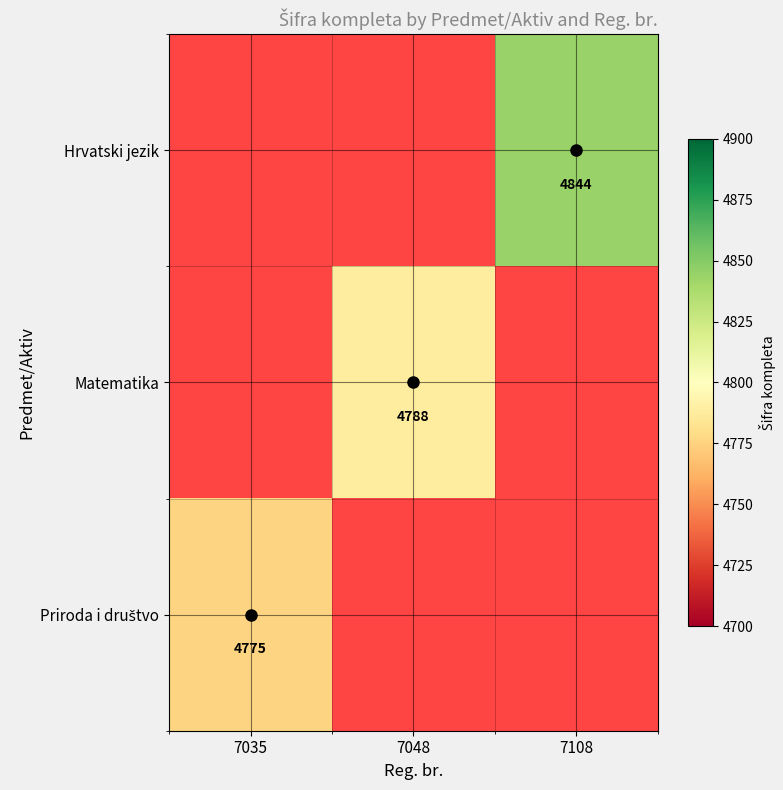

List the series in order of their peak value, highest first.

Hrvatski jezik, Matematika, Priroda i društvo